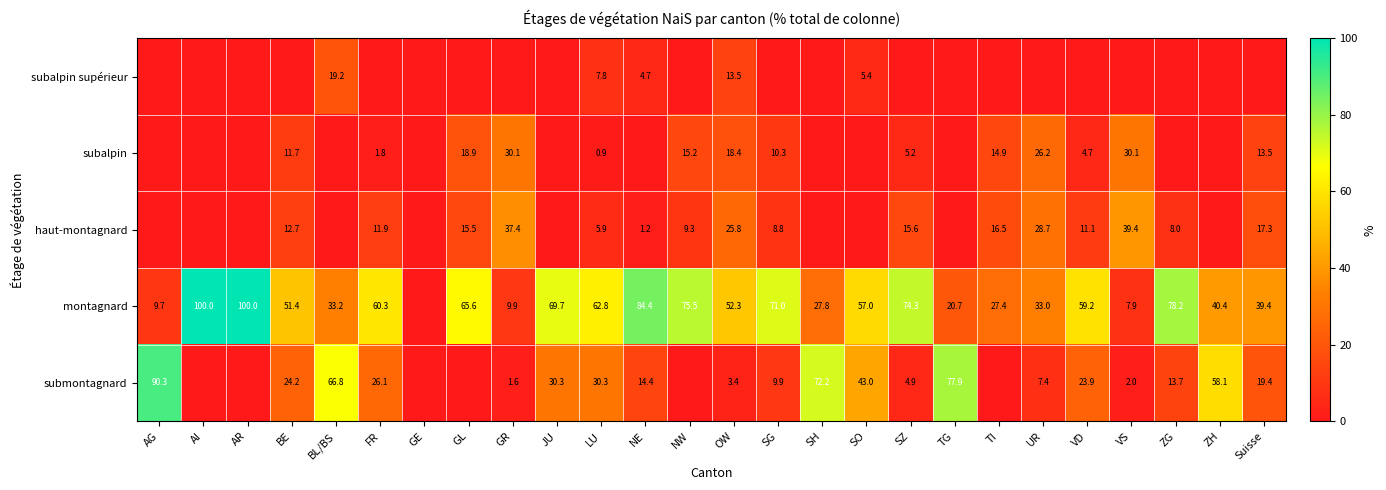

True or false: subalpin has a value of 6.5 at Suisse.

False